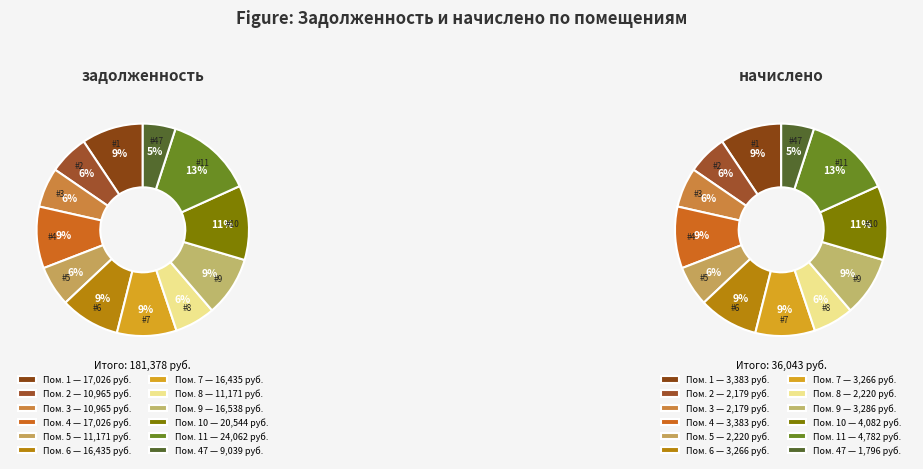

True or false: 5 accounts for 6% of the total.

True